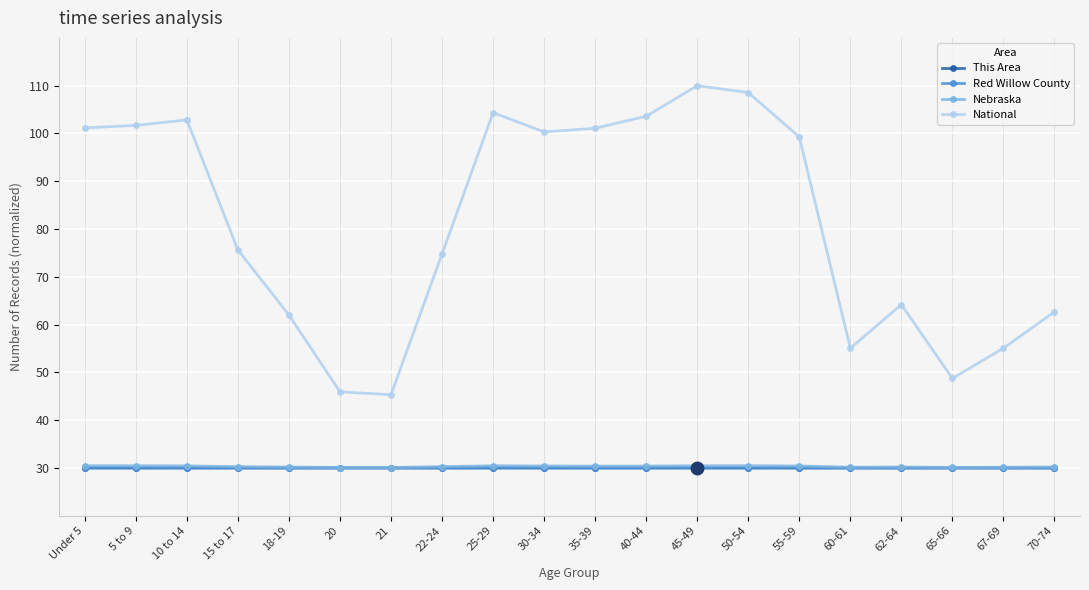

How many lines are shown in the chart?

4